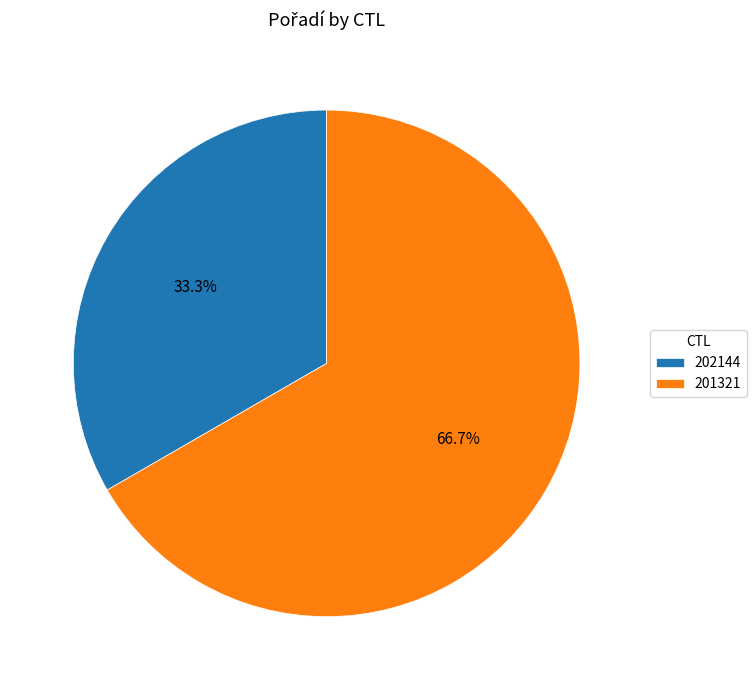

What is the ratio of the value at 201321 to the value at 202144?

2.0